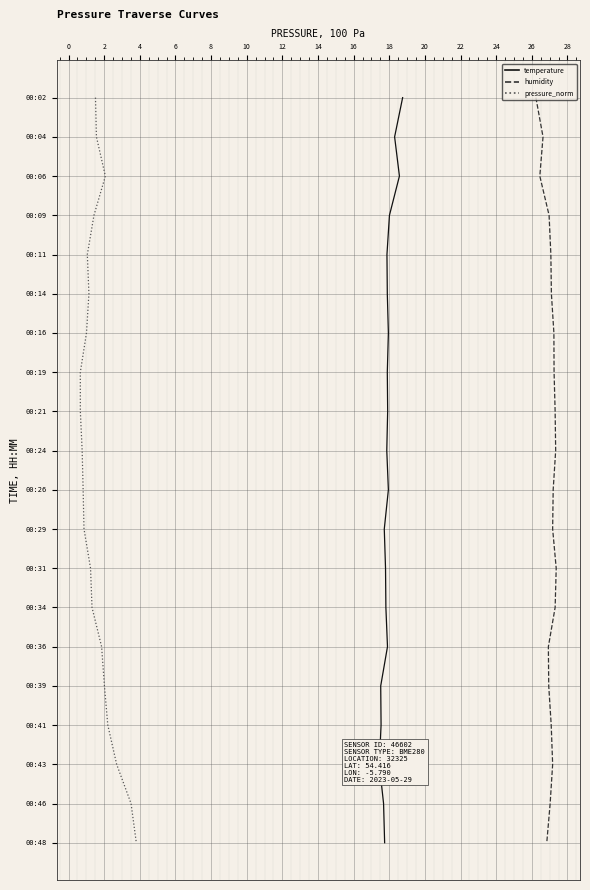

What is the total value across all series at 12?

21